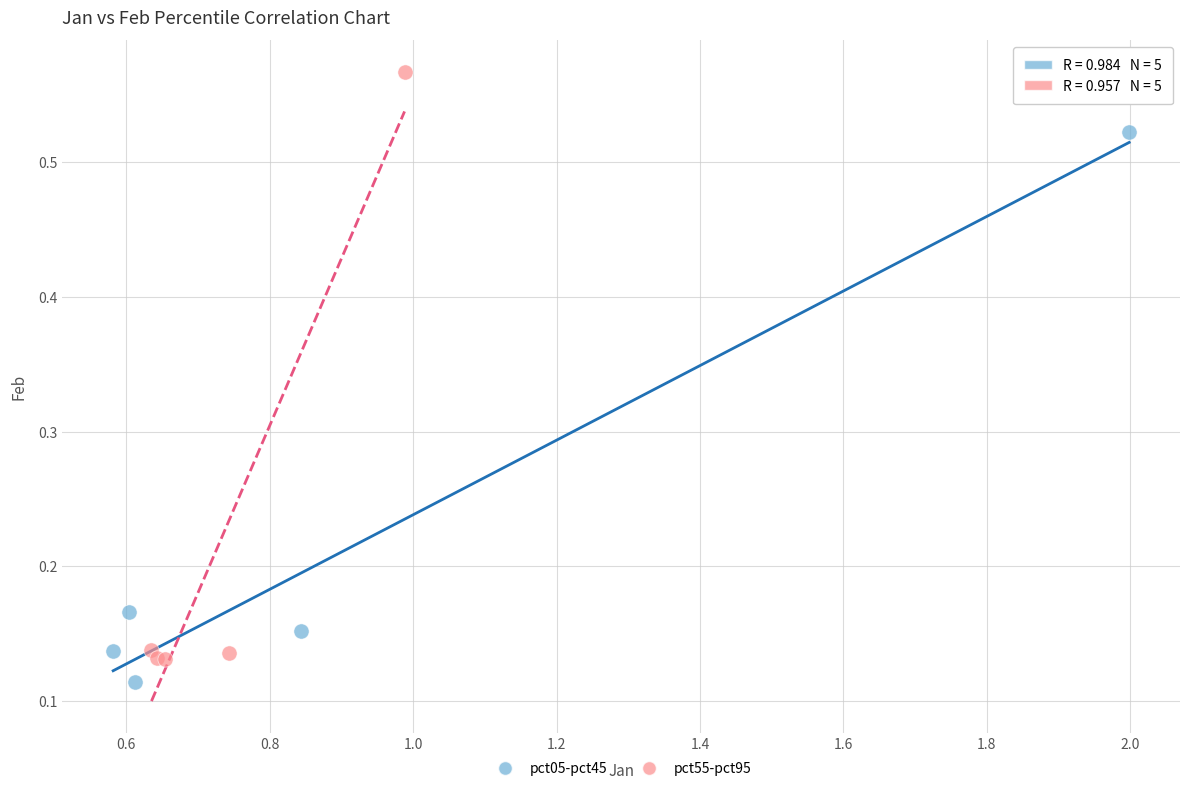

Which series contains the highest Y value?

pct55-pct95